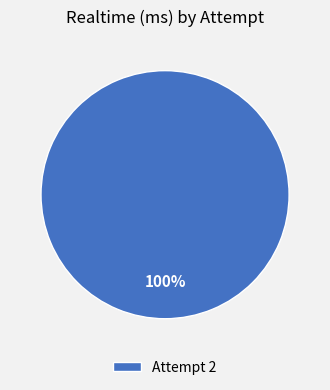

Is there a majority slice in this chart?

Yes